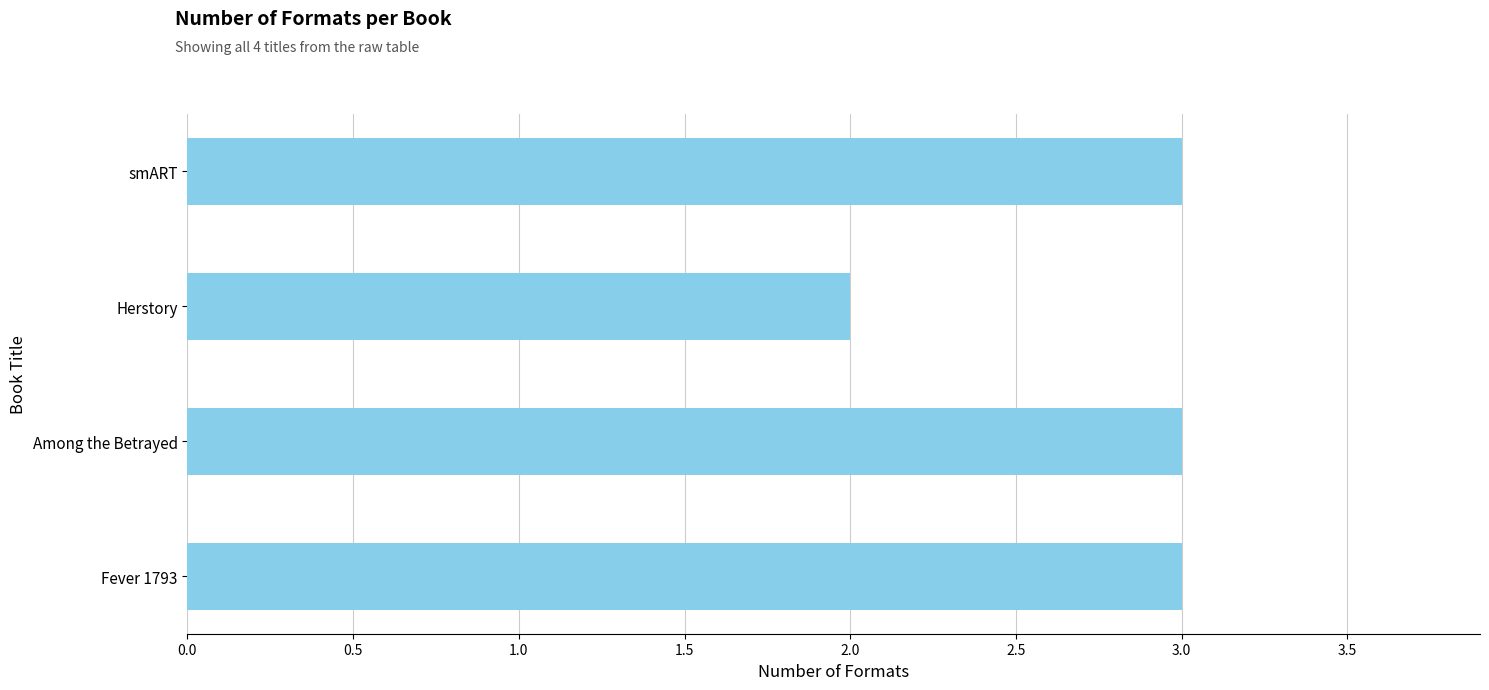

How many data points does each series have?

4